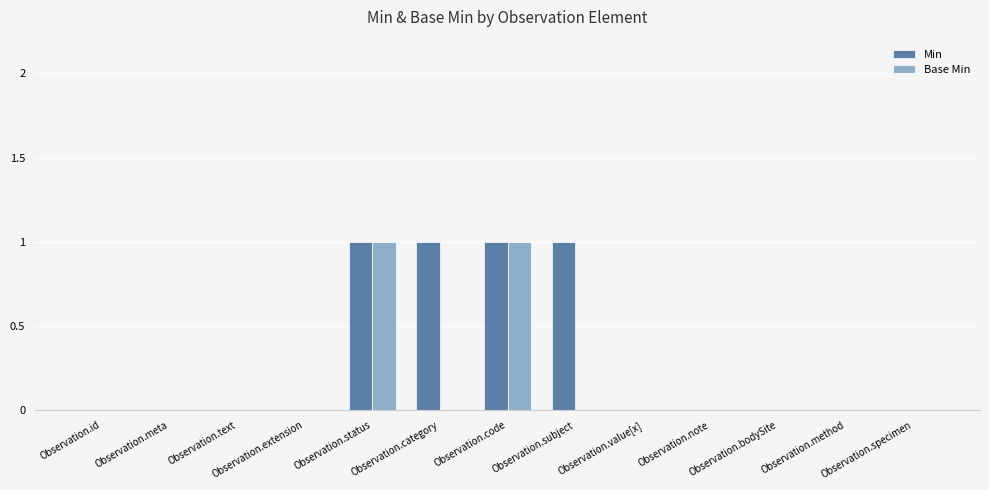

Which series has the largest total across all categories?

Min